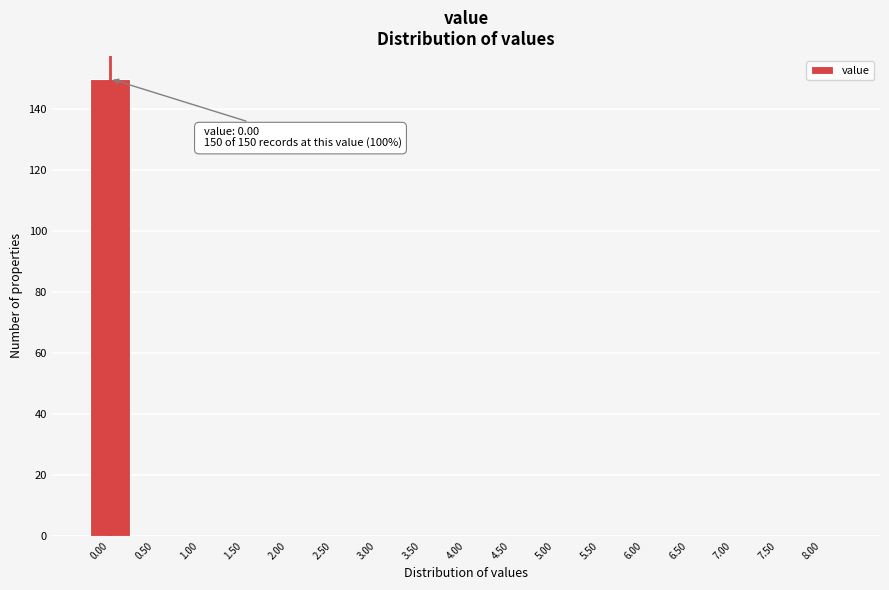

Over which range of the x-axis is the bar tallest?

-0.25 to 0.25